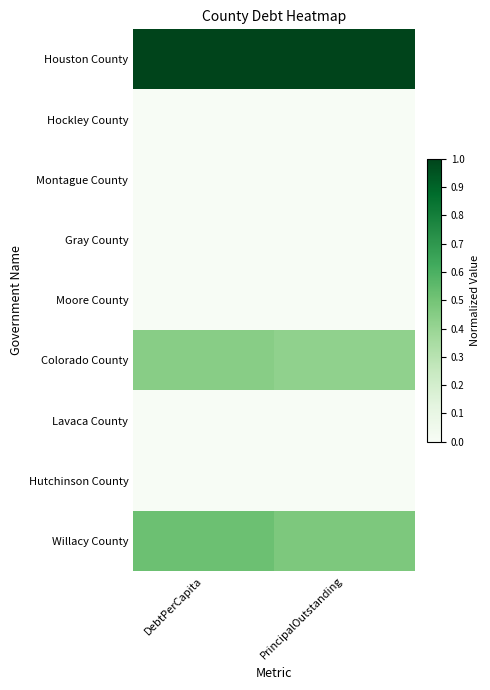

What is the spread (max minus min) of values at PrincipalOutstanding?

1.0